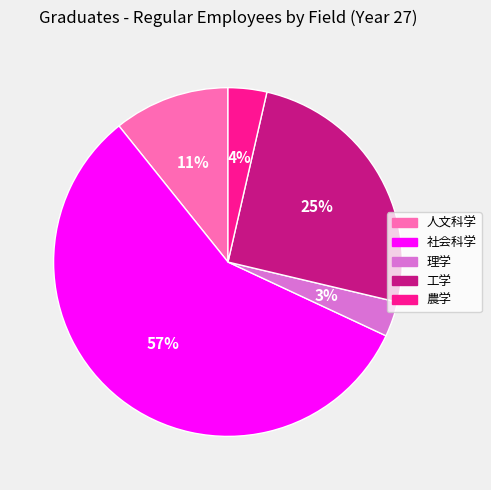

Does any single category account for the majority?

Yes